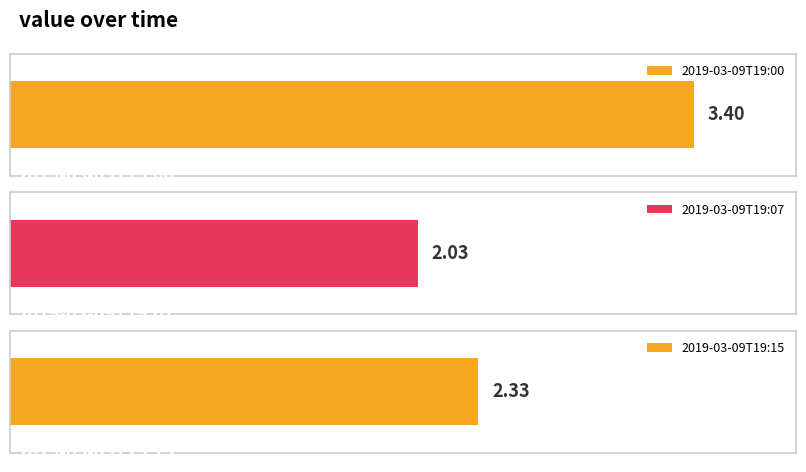

At which category does the chart reach its minimum across all series?

2019-03-09T19:07